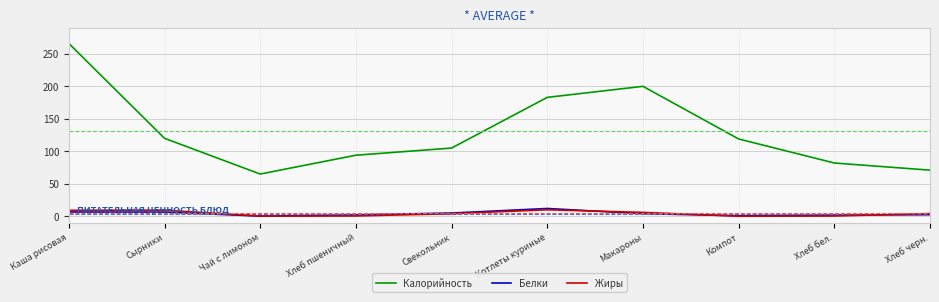

Is it true that Калорийность equals 71.0 at Хлеб черн.?

True